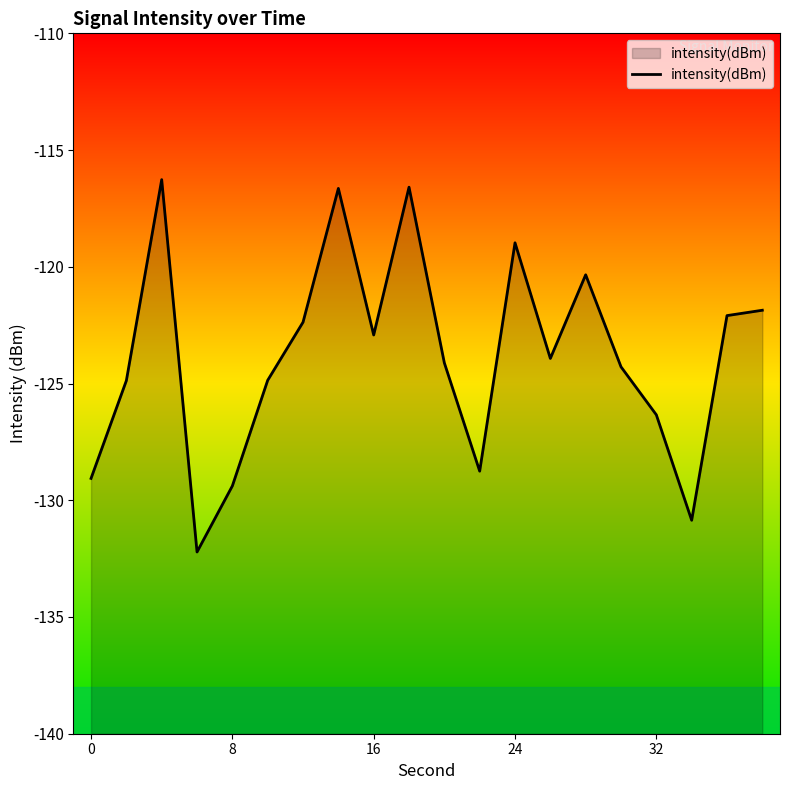

How many points are higher than both their immediate neighbors (excluding endpoints)?

5